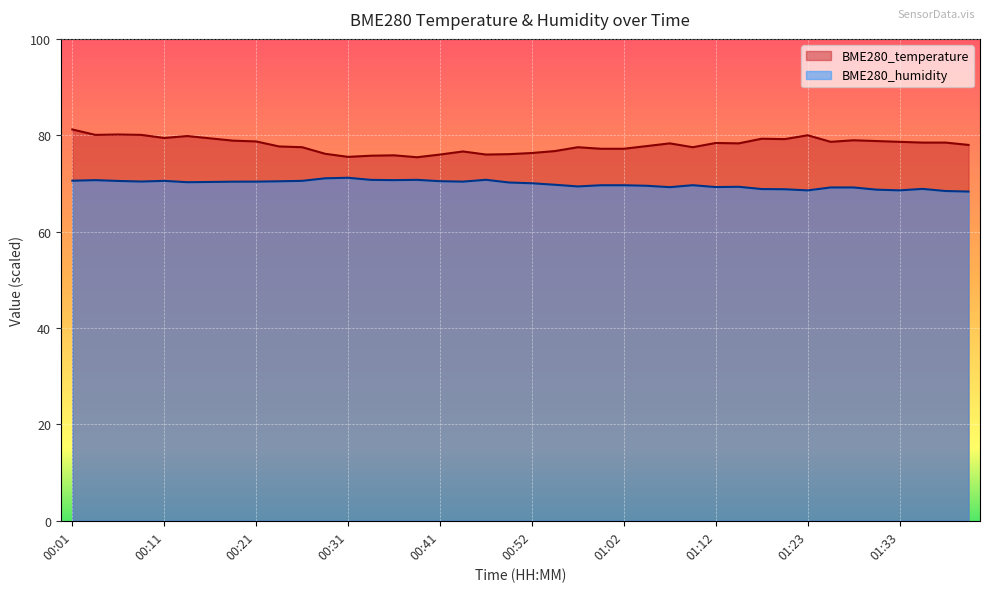

List the series in order of their overall mean, lowest first.

BME280_humidity, BME280_temperature